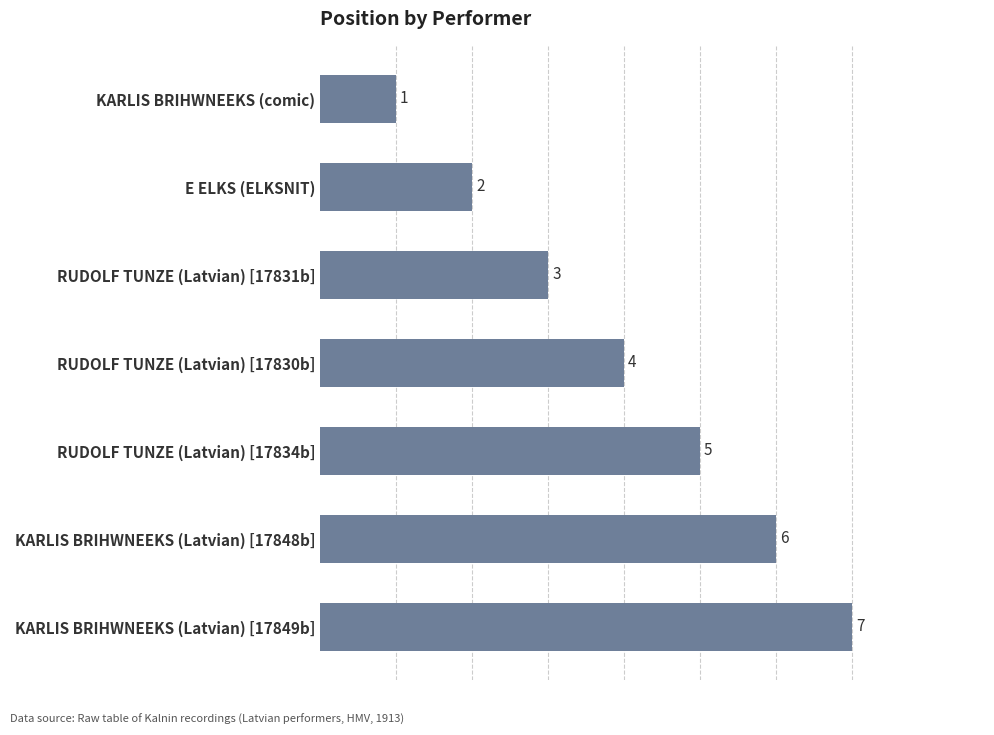

Which has a higher value, KARLIS BRIHWNEEKS (Latvian) [17848b] or RUDOLF TUNZE (Latvian) [17830b]?

KARLIS BRIHWNEEKS (Latvian) [17848b]